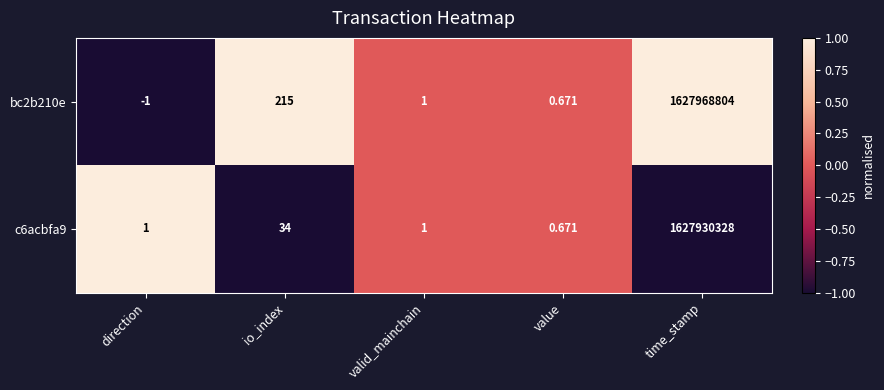

How many categories are shown in the chart?

5